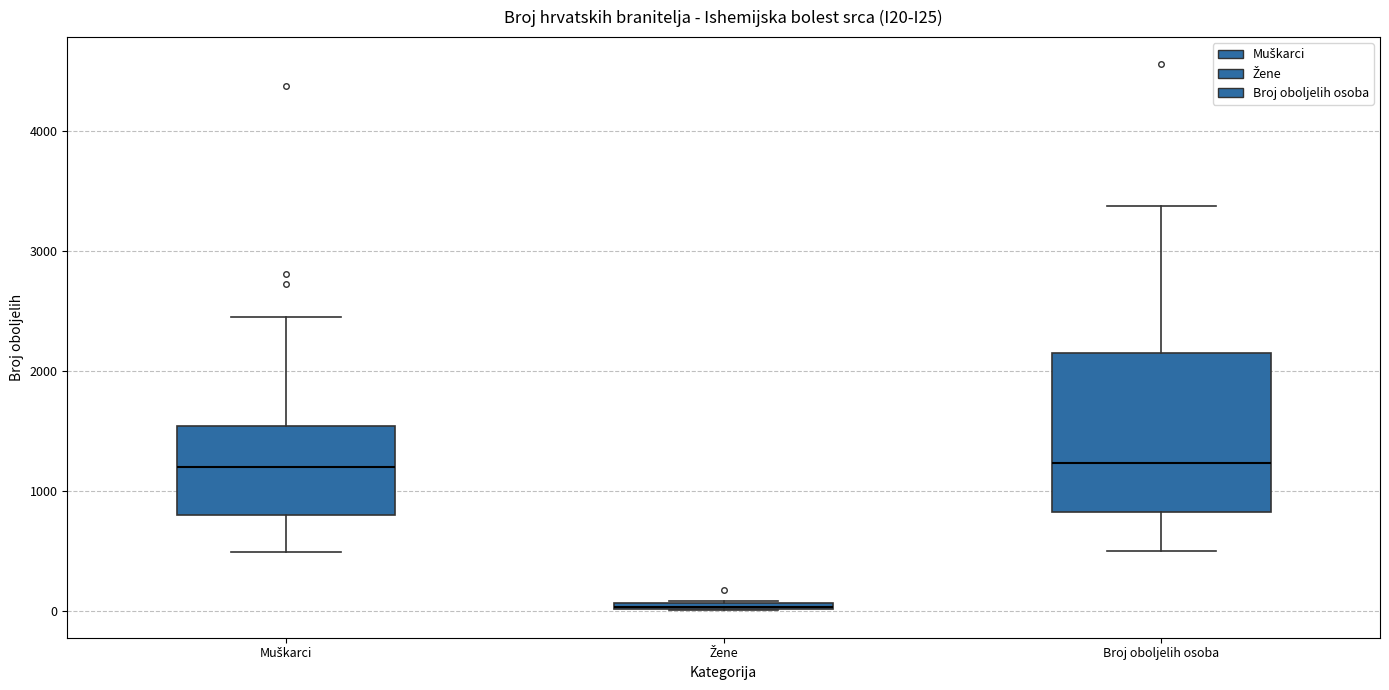

Which box is the tallest, from its lower edge to its upper edge?

Broj oboljelih osoba